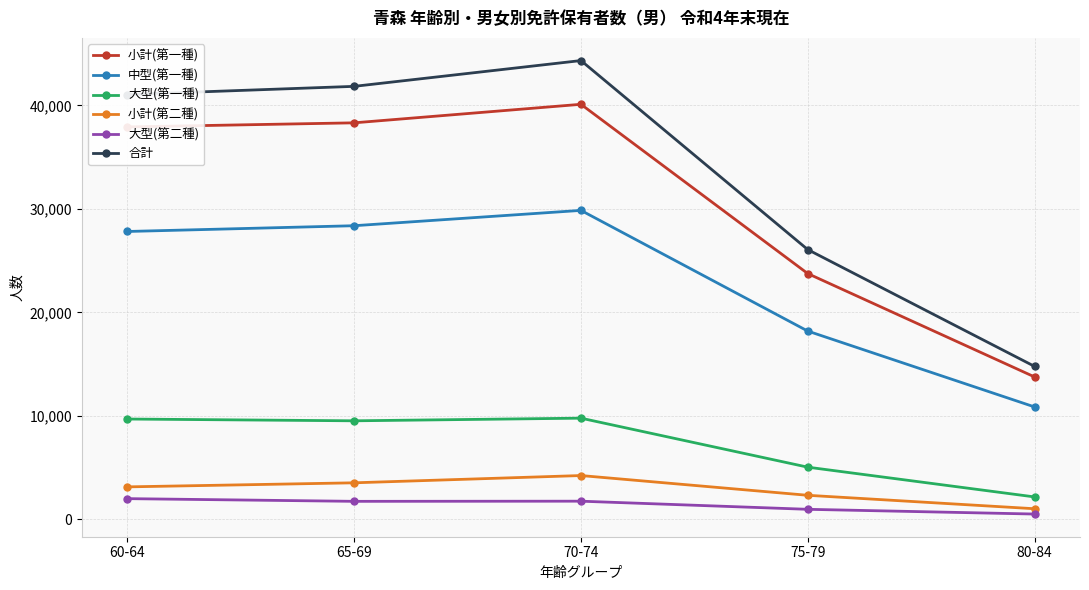

What is the average value of the 大型(第一種) series?

7235